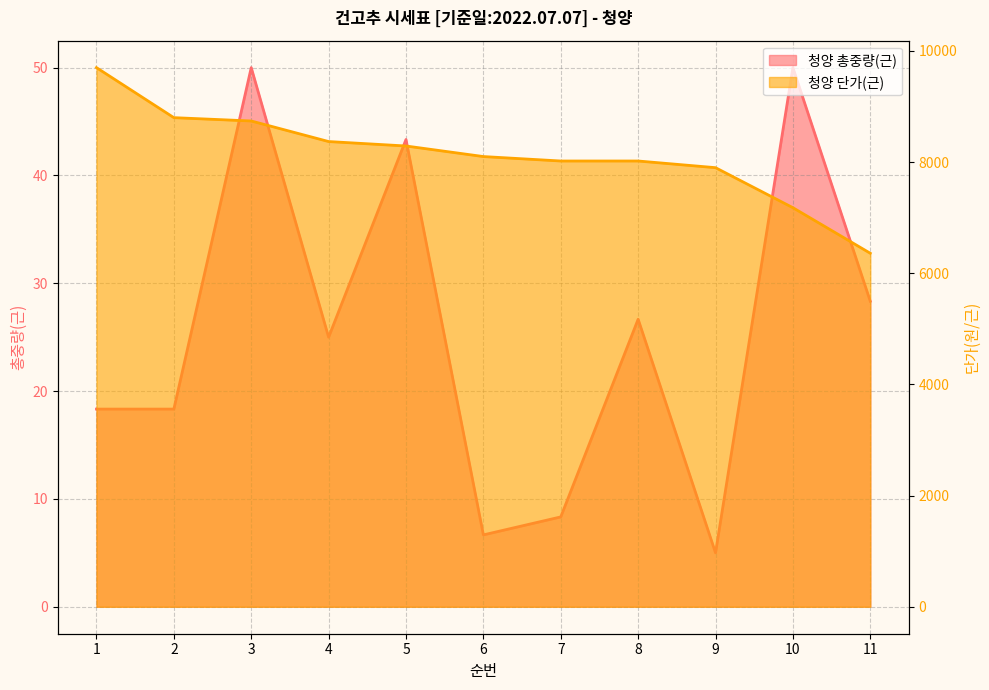

Reading right to left, extract all data points from this chart.

청양 총중량(근): 11=28.3	10=50.0	9=5.0	8=26.7	7=8.3	6=6.7	5=43.3	4=25.0	3=50.0	2=18.3	1=18.3
청양 단가(근): 11=6360.0	10=7180.0	9=7900.0	8=8020.0	7=8020.0	6=8100.0	5=8290.0	4=8370.0	3=8740.0	2=8800.0	1=9700.0